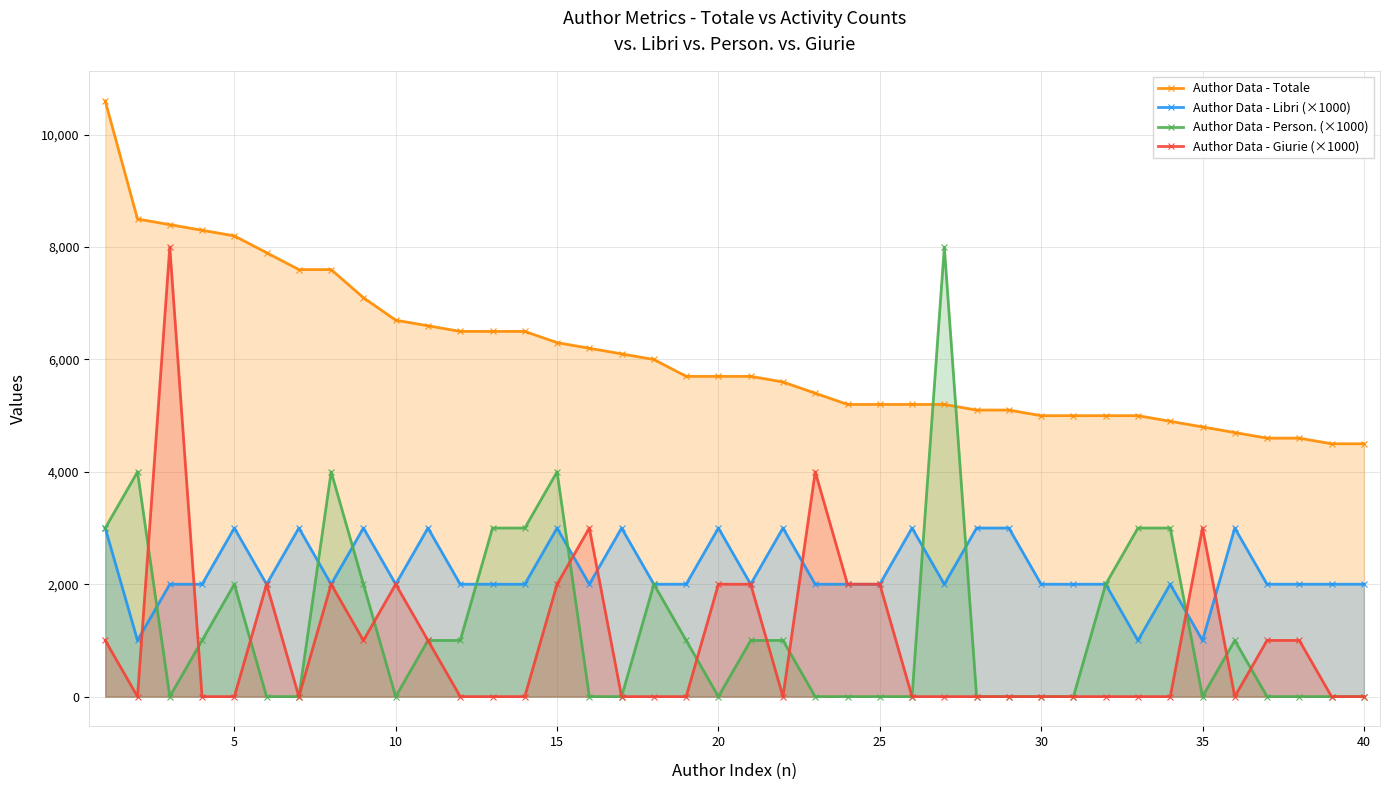

What is the total value across all series at 10?

10700